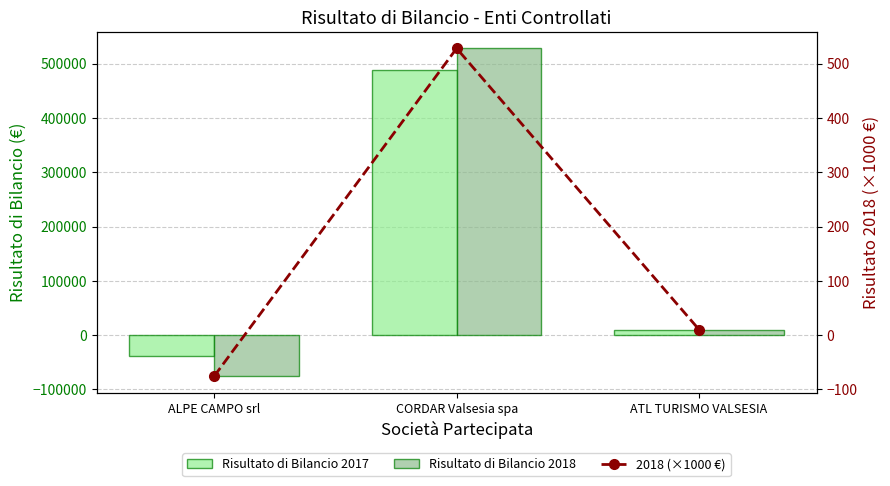

What is the approximate value of Risultato di Bilancio 2018 at ATL TURISMO VALSESIA?

10152.0